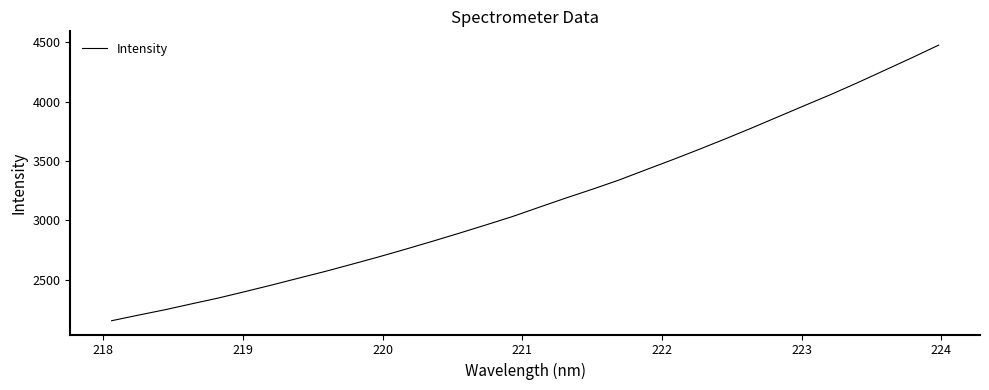

Reading left to right, what are all the values shown in this chart?

2152.4	2199.4	2245.1	2294.9	2344.0	2398.2	2453.7	2511.3	2568.3	2628.9	2690.5	2754.9	2821.3	2889.1	2958.8	3029.7	3108.2	3185.7	3260.4	3338.2	3423.9	3508.8	3596.3	3686.4	3779.2	3874.5	3969.9	4064.4	4164.0	4267.0	4370.4	4476.7